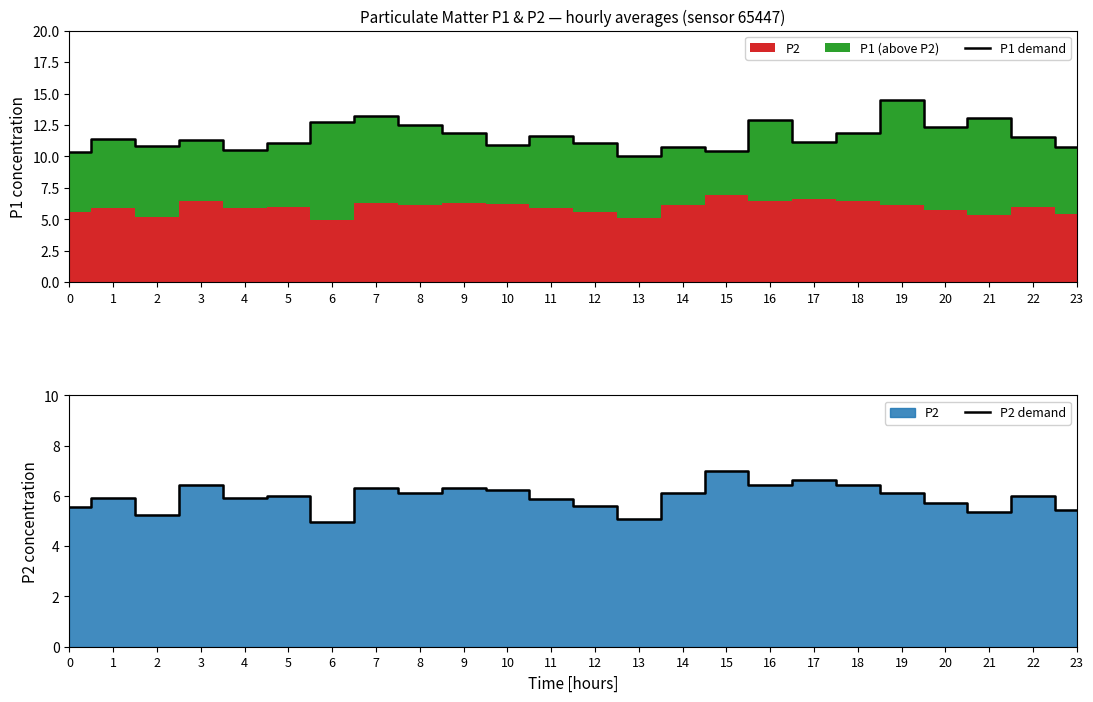

What is the lowest value of the P2 demand series?

5.0